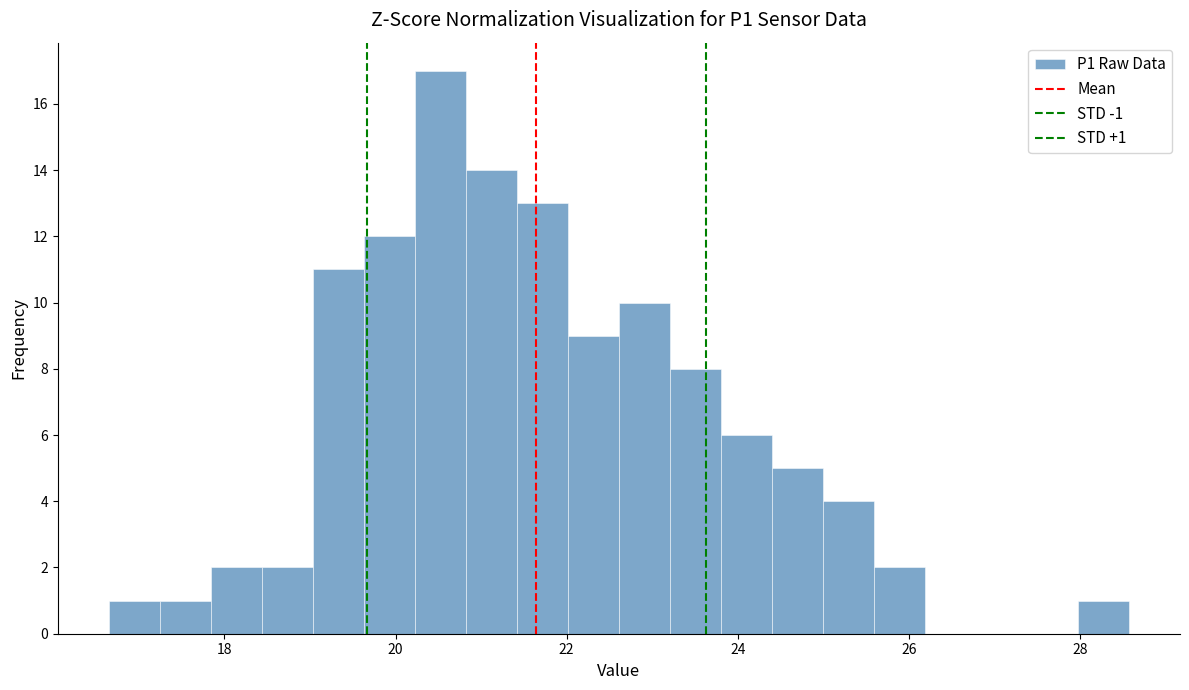

Around what value on the x-axis is the tallest bar? Give the approximate position of its centre, as read against the axis.

20.6